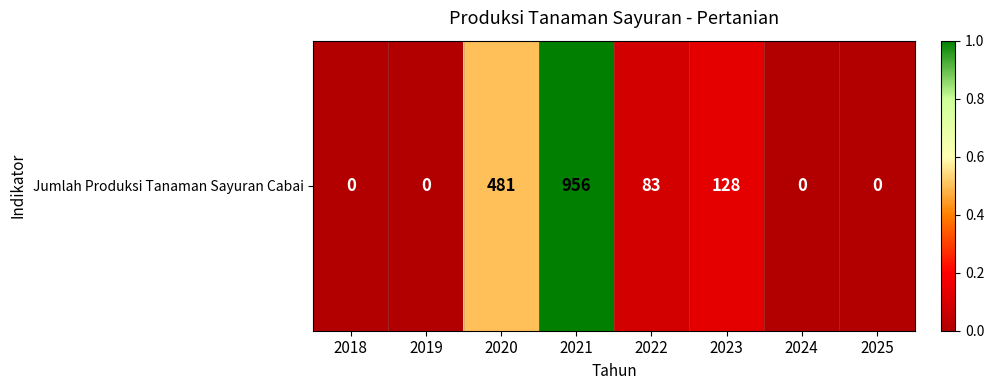

Rank the categories by value from highest to lowest.

2021, 2020, 2023, 2022, 2018, 2019, 2024, 2025